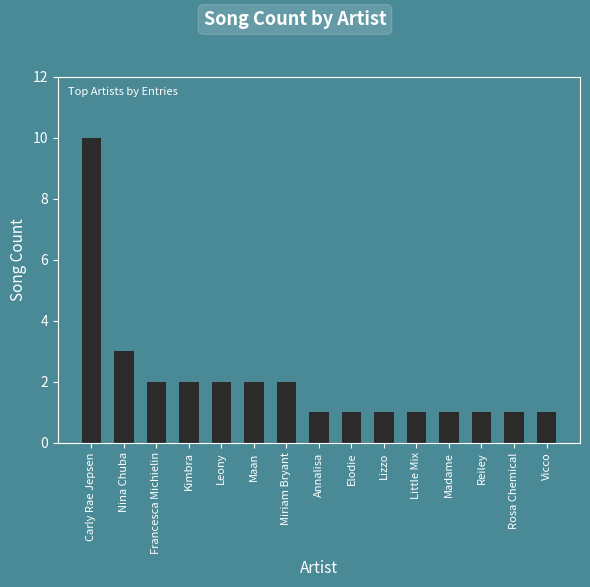

Are the bars grouped side by side (vs. stacked)?

No